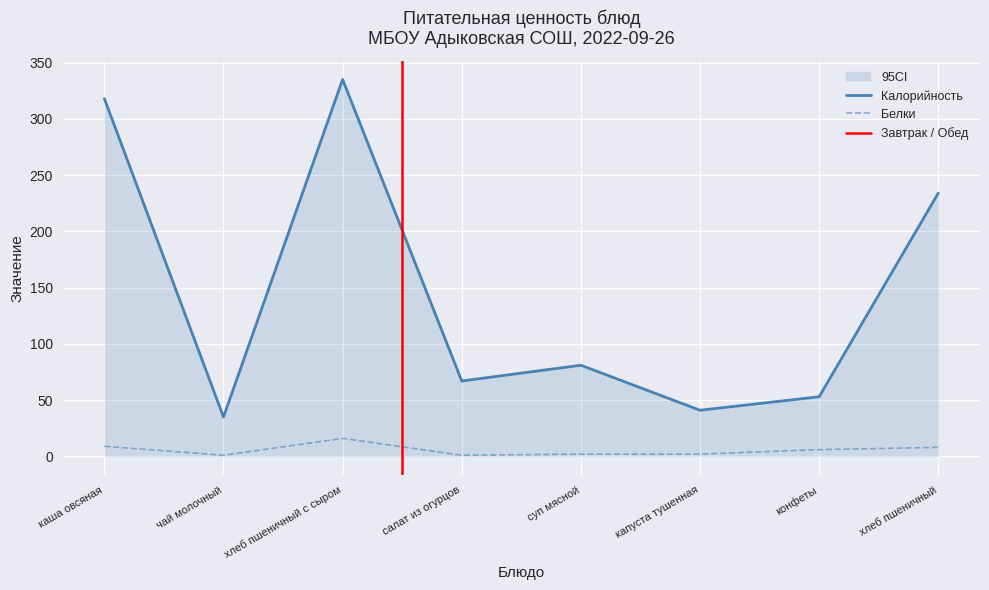

What is the difference between the second highest and minimum values in the Калорийность series?

283